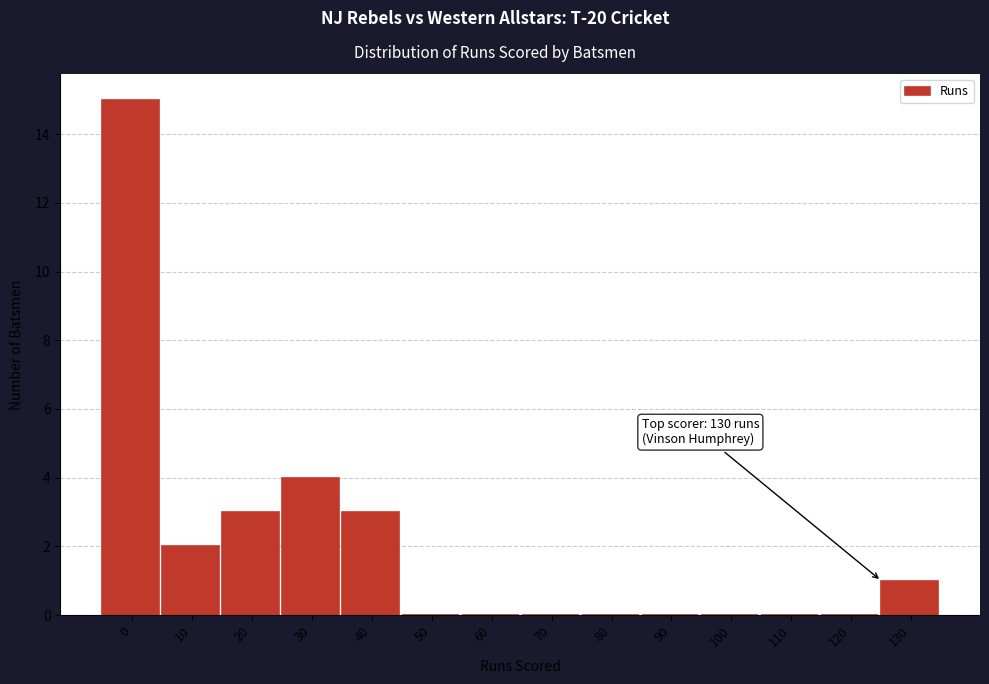

Reading left to right, list all the values displayed in this chart.

0=15	10=2	20=3	30=4	40=3	50=0	60=0	70=0	80=0	90=0	100=0	110=0	120=0	130=1